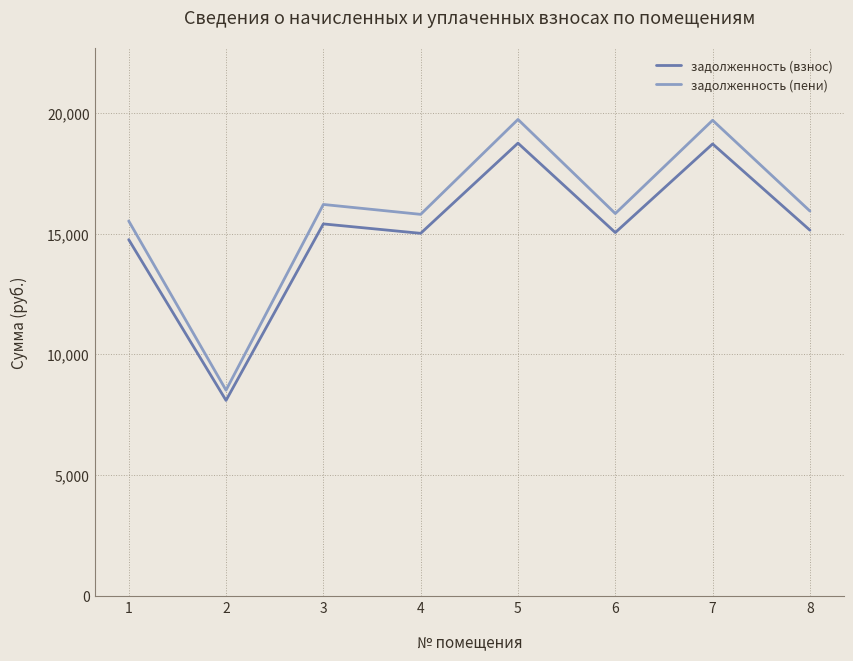

List the series in order of their overall mean, lowest first.

задолженность (взнос), задолженность (пени)